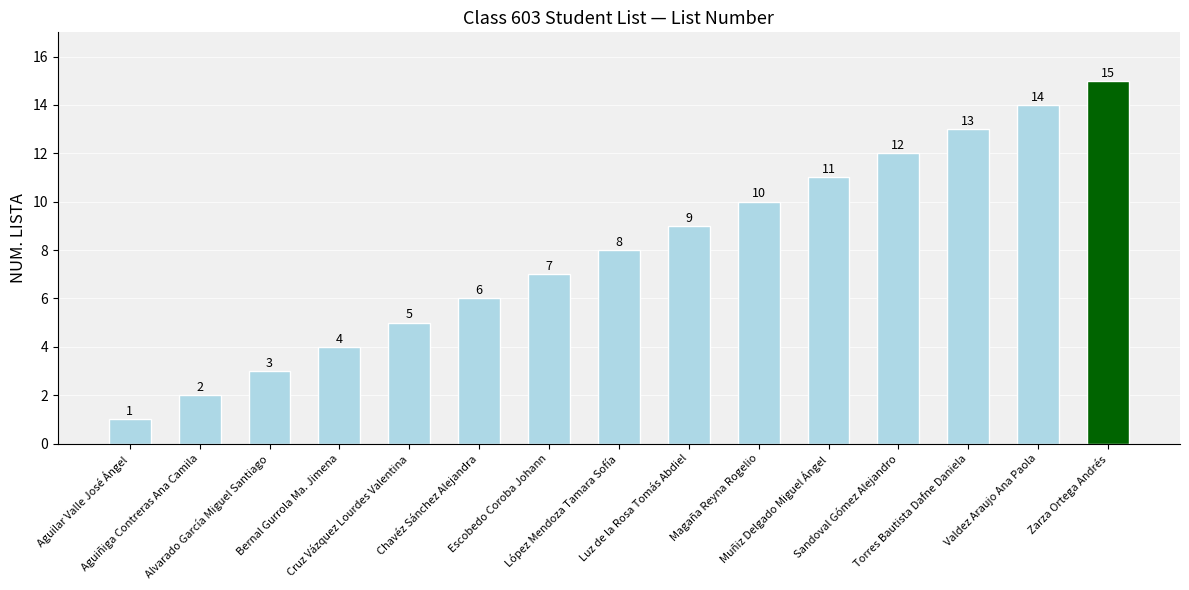

List the labels in order of value, largest first.

Zarza Ortega Andrés, Valdez Araujo Ana Paola, Torres Bautista Dafne Daniela, Sandoval Gómez Alejandro, Muñiz Delgado Miguel Ángel, Magaña Reyna Rogelio, Luz de la Rosa Tomás Abdiel, López Mendoza Tamara Sofía, Escobedo Coroba Johann, Chavéz Sánchez Alejandra, Cruz Vázquez Lourdes Valentina, Bernal Gurrola Ma. Jimena, Alvarado García Miguel Santiago, Aguiñiga Contreras Ana Camila, Aguilar Valle José Ángel